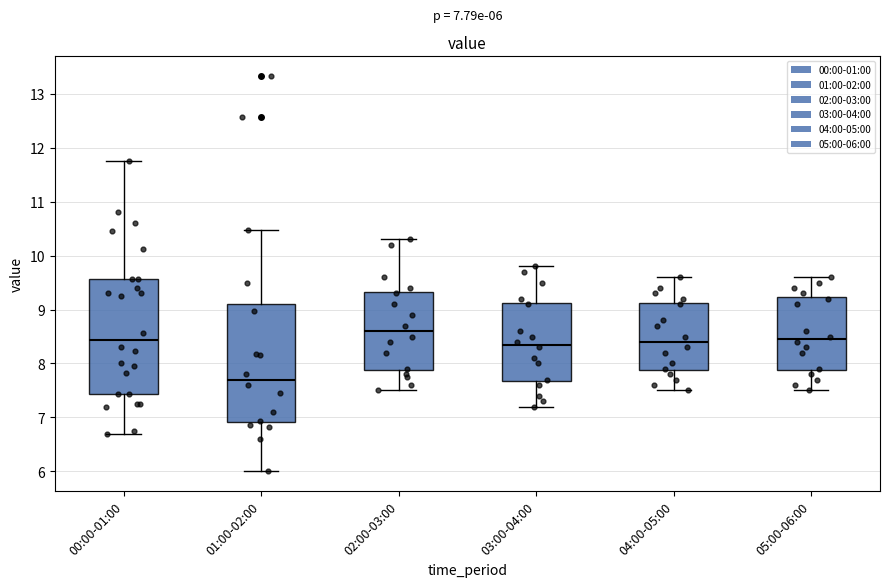

Which box has the lowest median line?

01:00-02:00